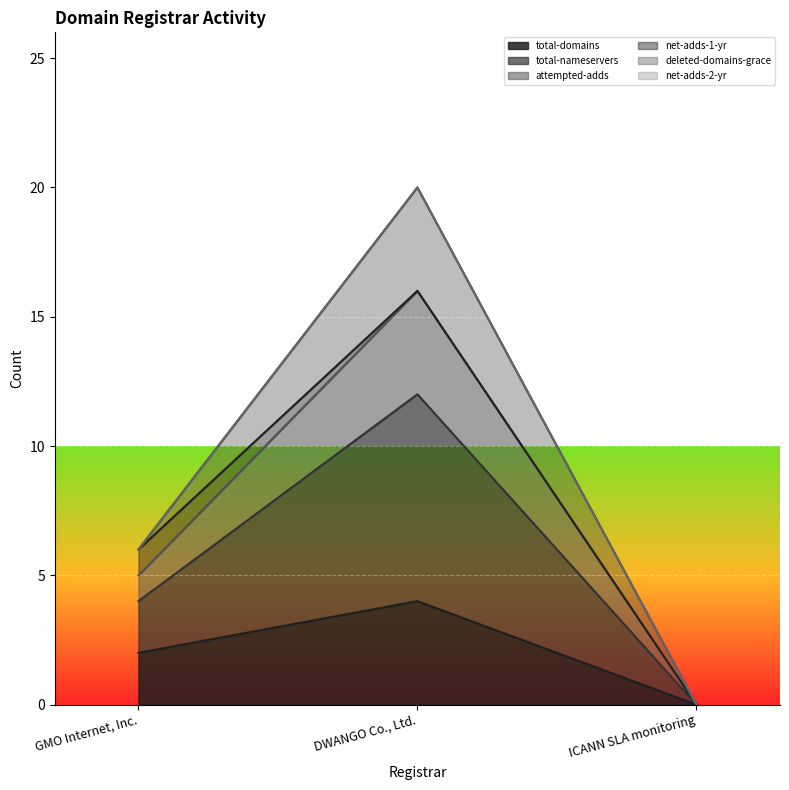

How many lines are shown in the chart?

6